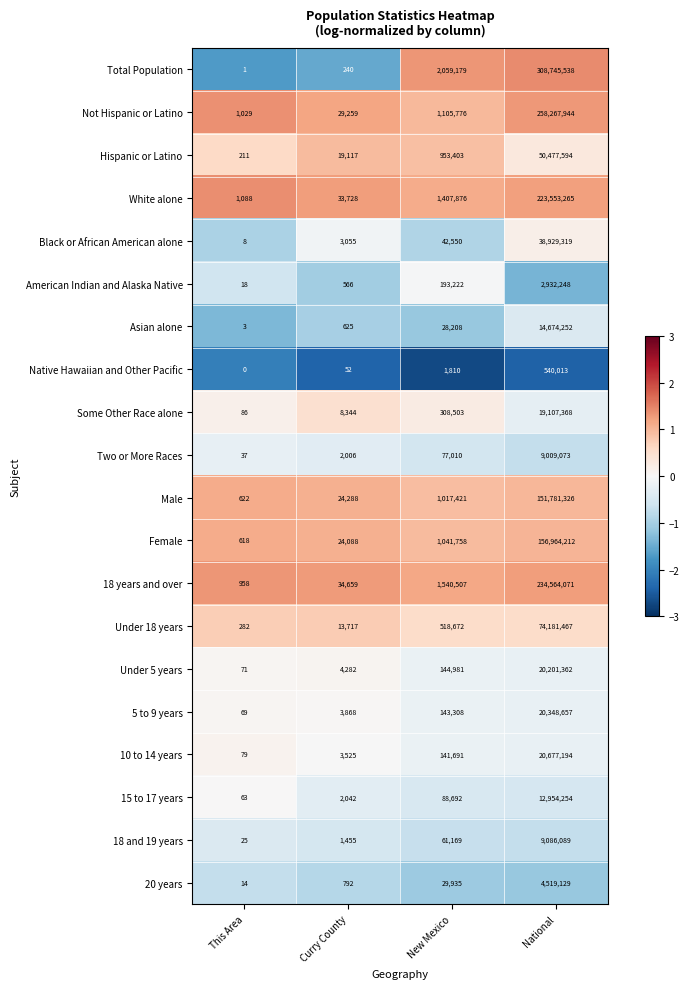

Is it true that Asian alone equals 3 at This Area?

True